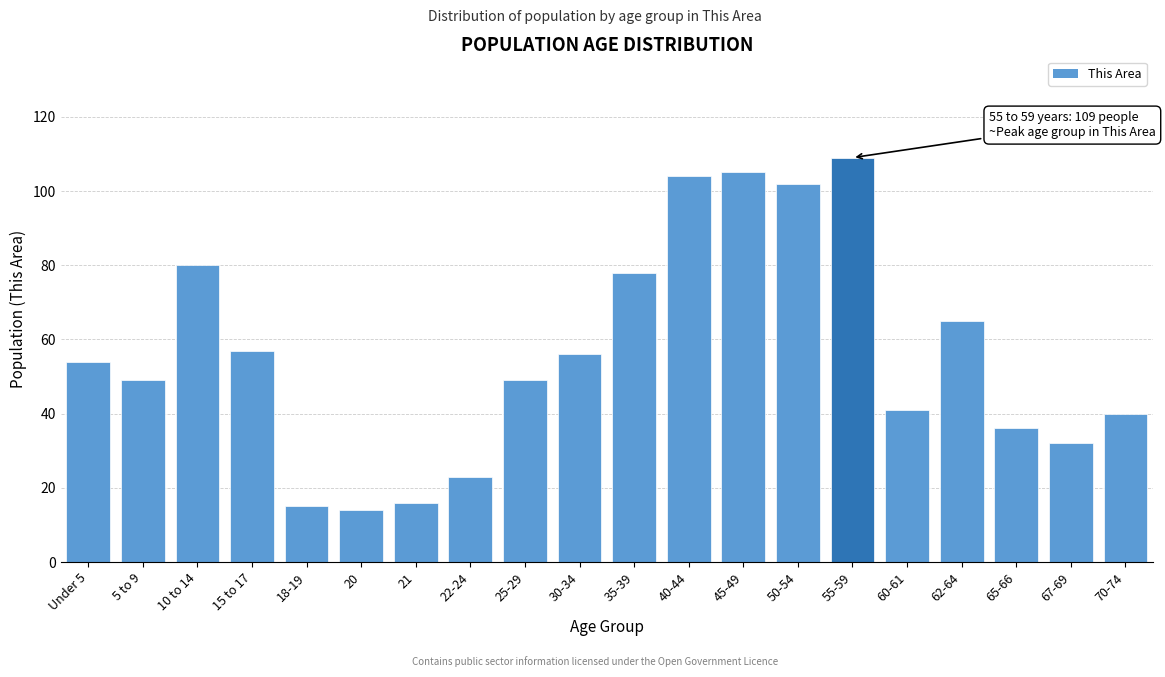

Reading left to right, extract all data points from this chart.

54	49	80	57	15	14	16	23	49	56	78	104	105	102	109	41	65	36	32	40